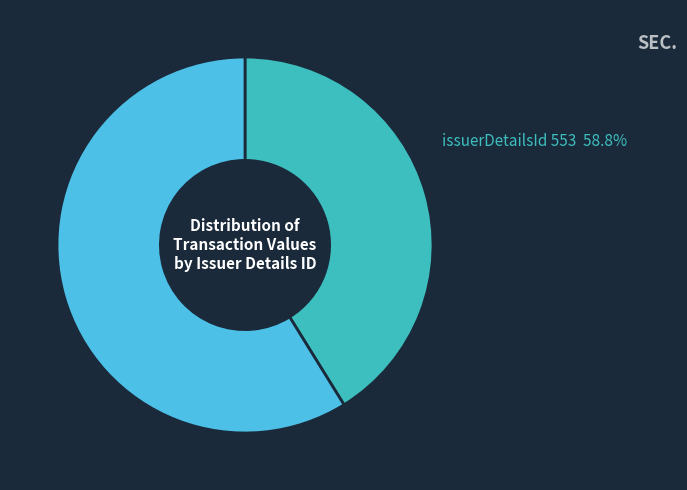

To the nearest percent, what portion does 553 represent?

59%